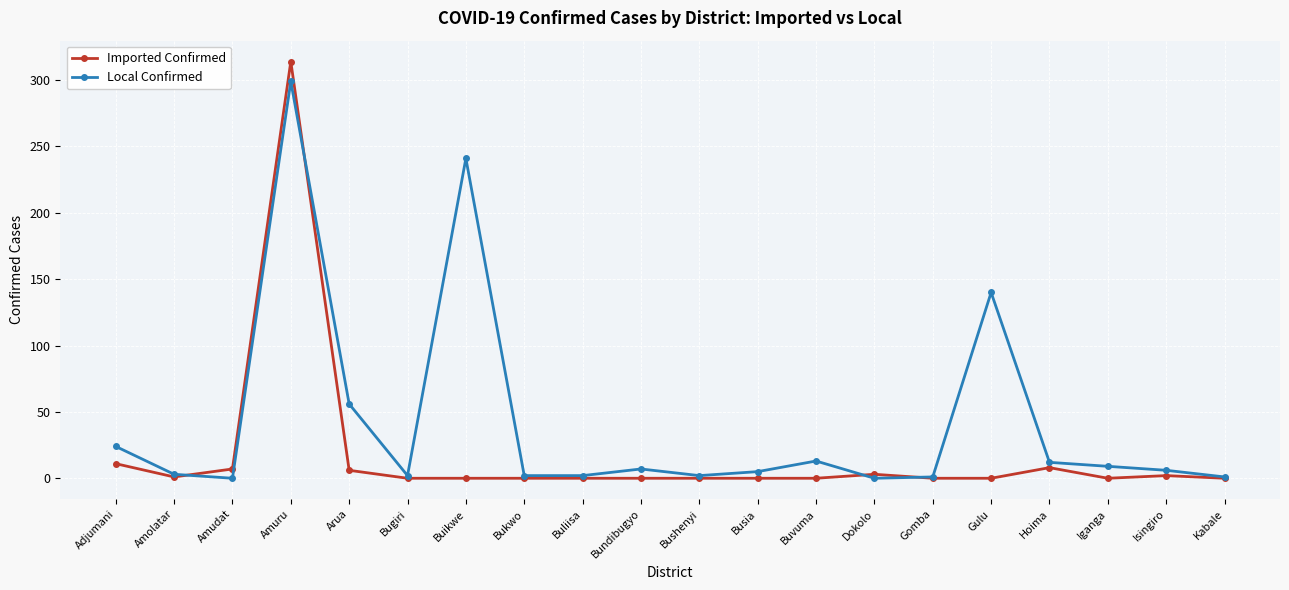

List the series in order of their overall mean, highest first.

Local Confirmed, Imported Confirmed